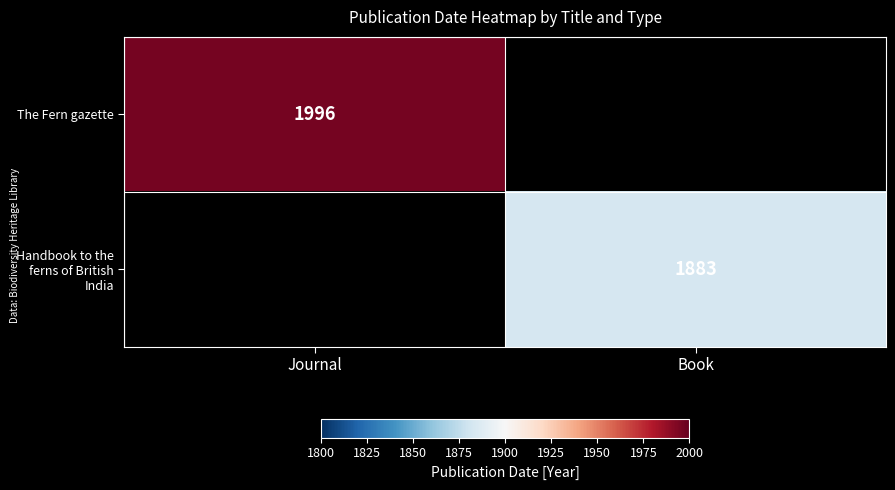

The value of The Fern gazette at Journal is 1167. True or false?

False